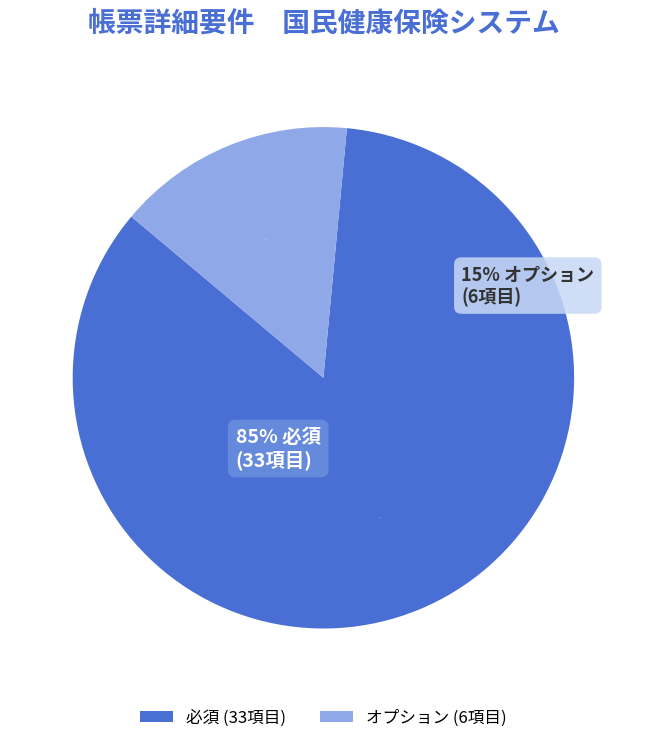

The オプション slice represents 23% of the pie. True or false?

False